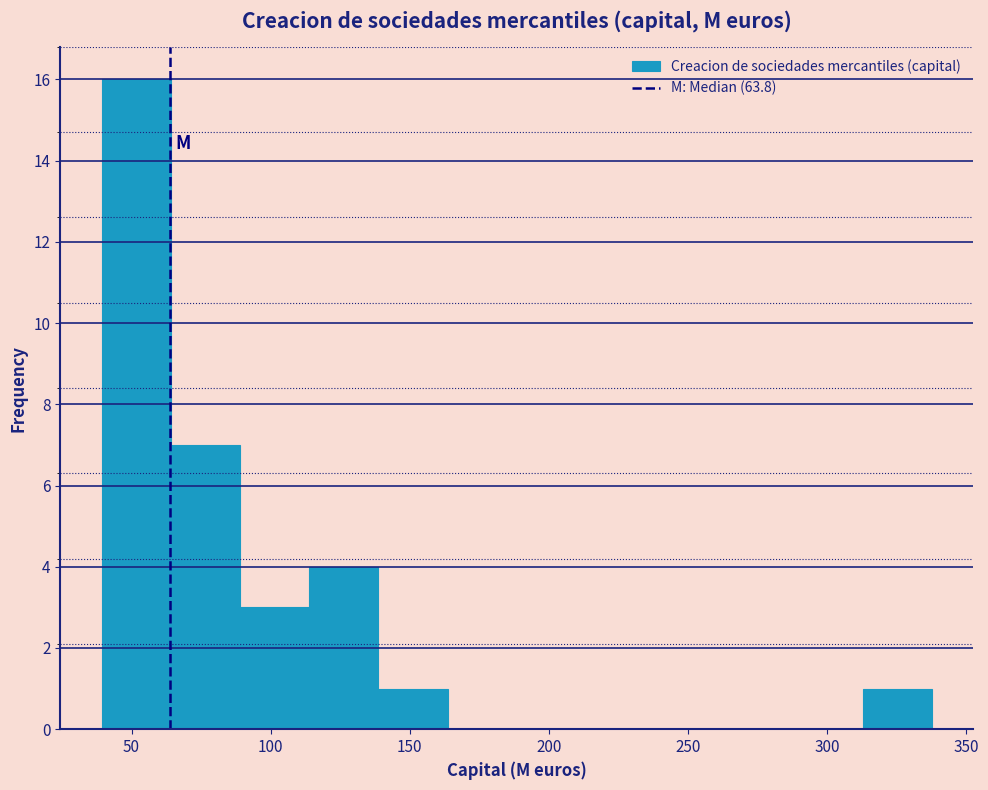

Reading left to right, transcribe this chart: for each bar, give the range it covers on the x-axis and its height. Neither the bar edges nor the heights are printed on the chart, so give them approximately, as read against the axes.

40 to 65: 16
65 to 90: 7
90 to 115: 3
115 to 140: 4
140 to 165: 1
165 to 190: 0
190 to 215: 0
215 to 240: 0
240 to 265: 0
265 to 290: 0
290 to 315: 0
315 to 340: 1